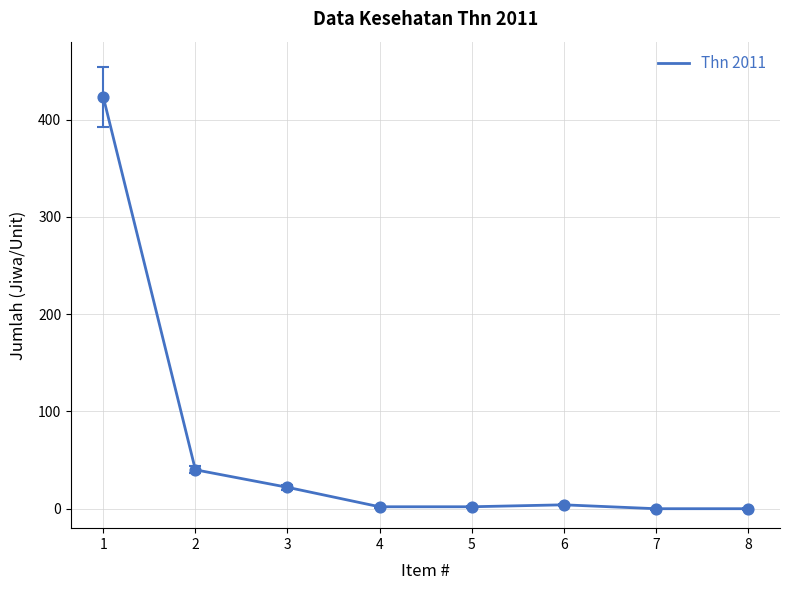

What is the change in value from 2 to 8?

-40